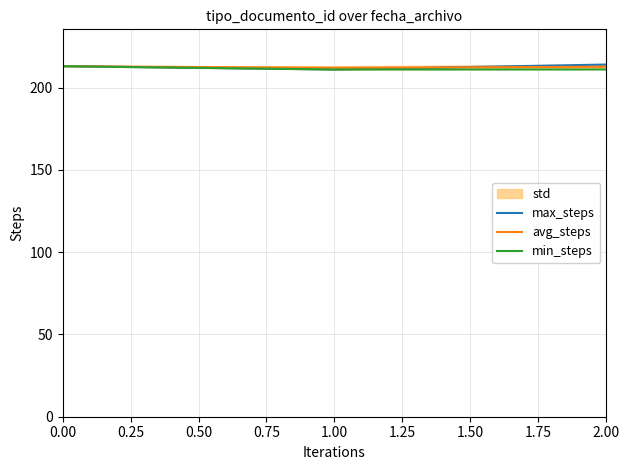

What is the value of the avg_steps point at the 3rd from the left?

212.7